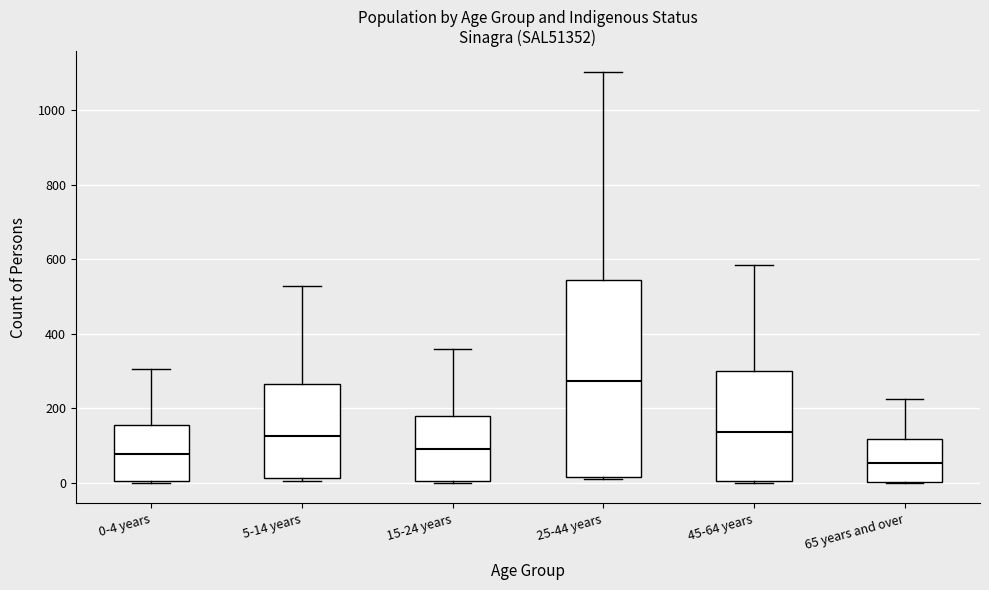

Where is the lower edge of the box for 5-14 years on the y-axis? The values are not printed on the chart, so give them approximately, as read against the axis.

20